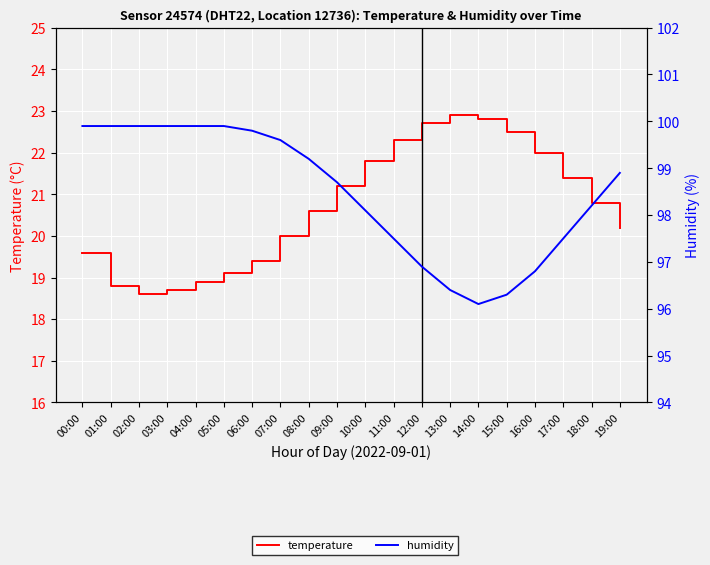

Reading left to right, what are all the values shown in this chart?

temperature: 00:00=19.6	01:00=18.8	02:00=18.6	03:00=18.7	04:00=18.9	05:00=19.1	06:00=19.4	07:00=20.0	08:00=20.6	09:00=21.2	10:00=21.8	11:00=22.3	12:00=22.7	13:00=22.9	14:00=22.8	15:00=22.5	16:00=22.0	17:00=21.4	18:00=20.8	19:00=20.2
humidity: 00:00=99.9	01:00=99.9	02:00=99.9	03:00=99.9	04:00=99.9	05:00=99.9	06:00=99.8	07:00=99.6	08:00=99.2	09:00=98.7	10:00=98.1	11:00=97.5	12:00=96.9	13:00=96.4	14:00=96.1	15:00=96.3	16:00=96.8	17:00=97.5	18:00=98.2	19:00=98.9